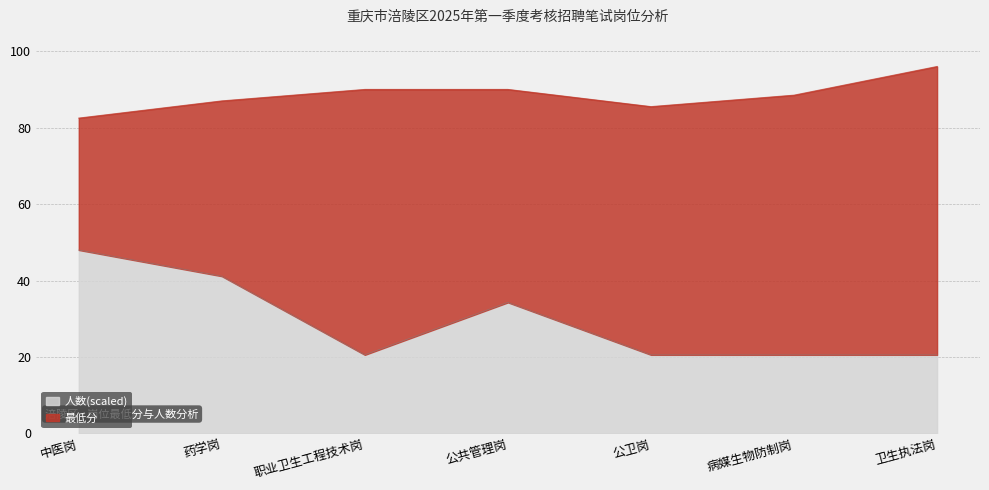

Which series has the largest total across all categories?

最低分